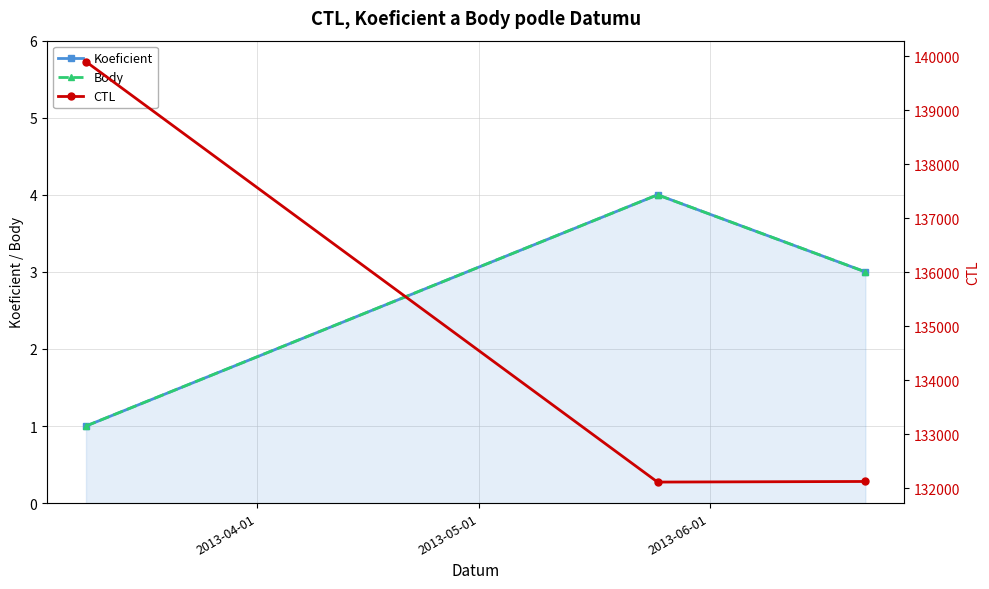

What is the difference between the CTL values at 2013-06-01 and 2013-04-01?

7777